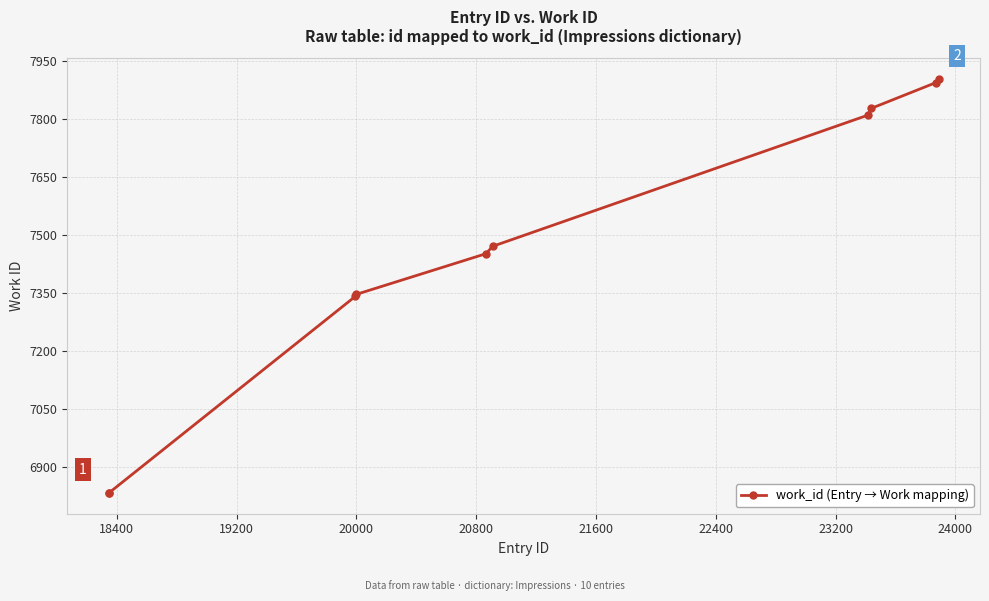

What is the greatest value displayed?

7903